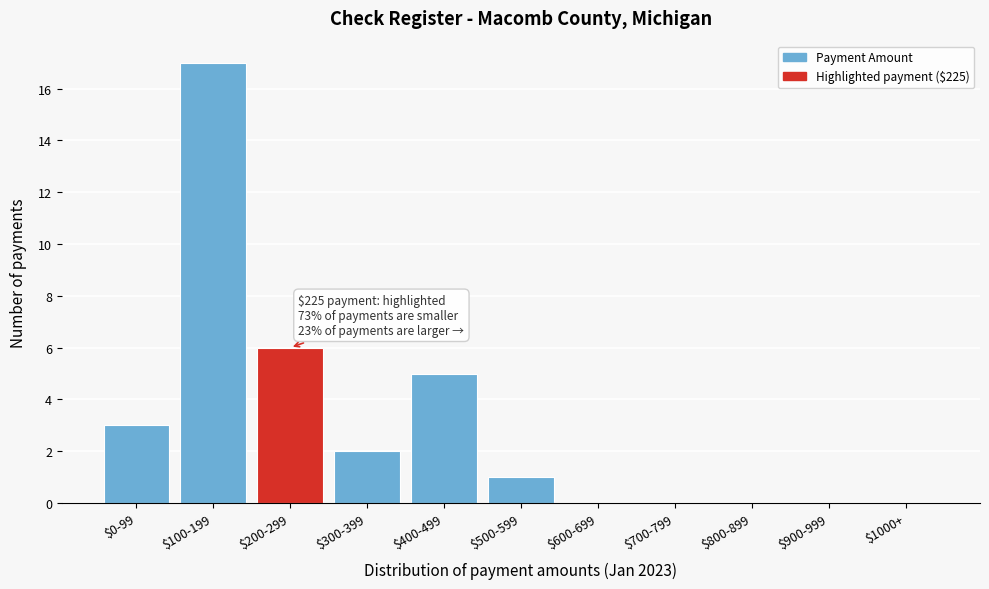

At which label is the value closest to 8?

$200-299